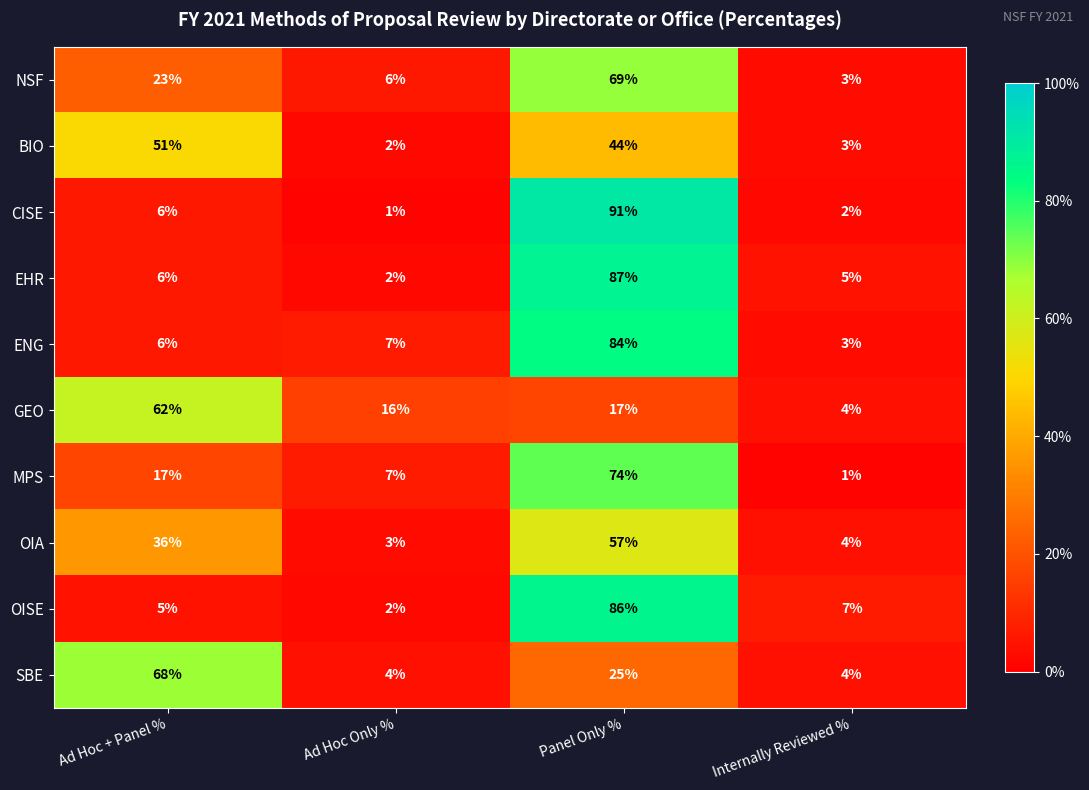

How many distinct data groups are displayed?

10